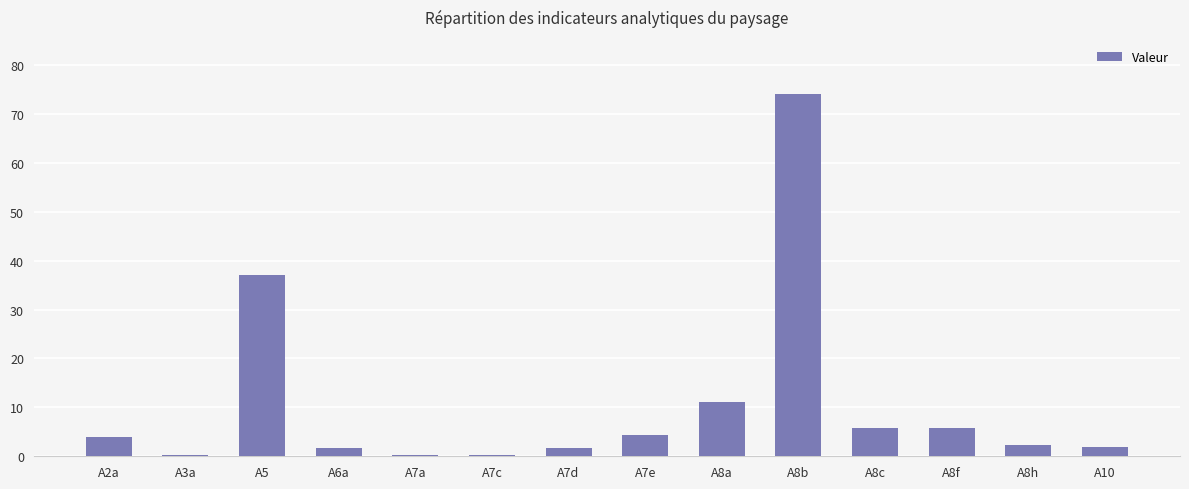

Which label corresponds to the largest value in the chart?

A8b